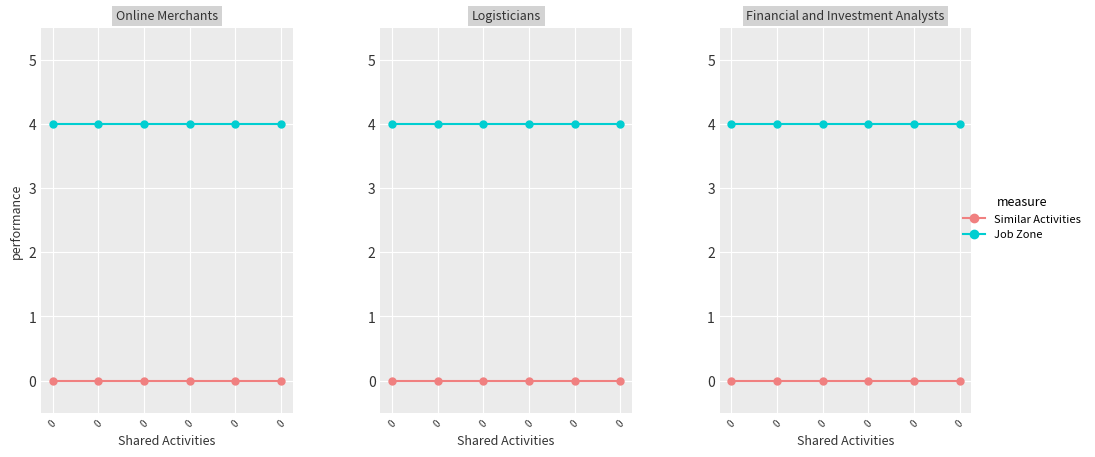

What is the spread (max minus min) of values at 0?

4